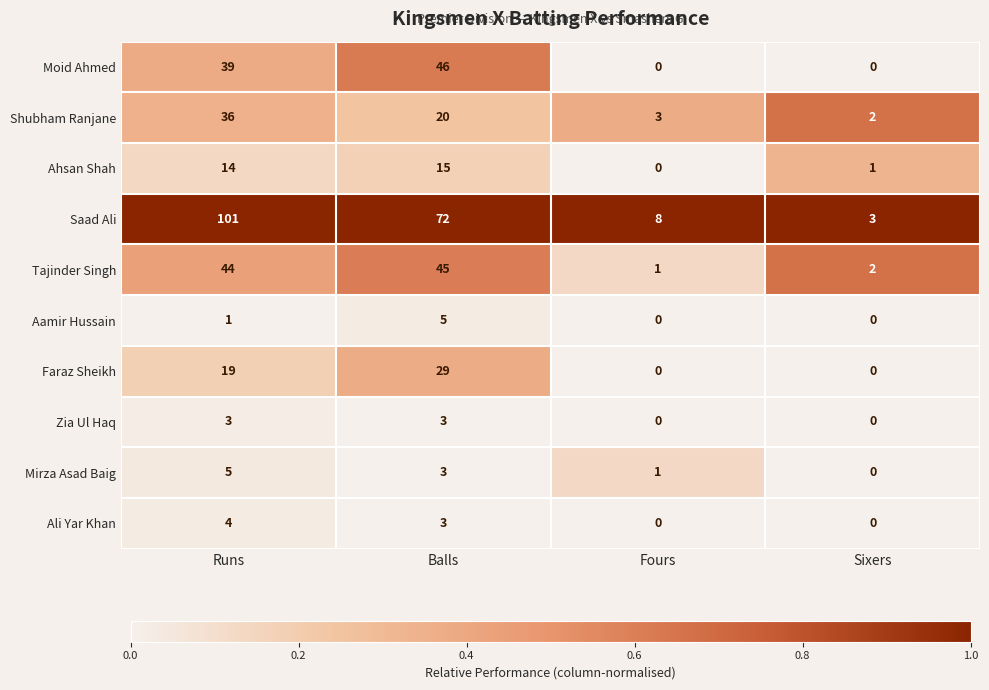

What is the maximum value shown in the chart?

101